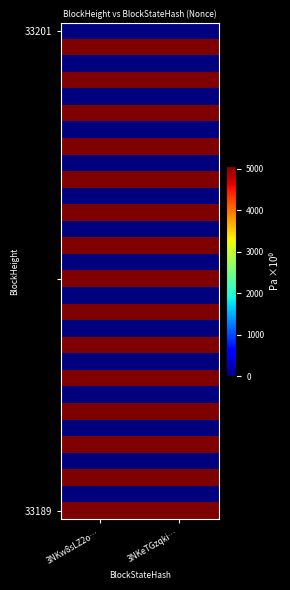

What is the spread (max minus min) of values at 3NKw8sLZ2o…?

5071